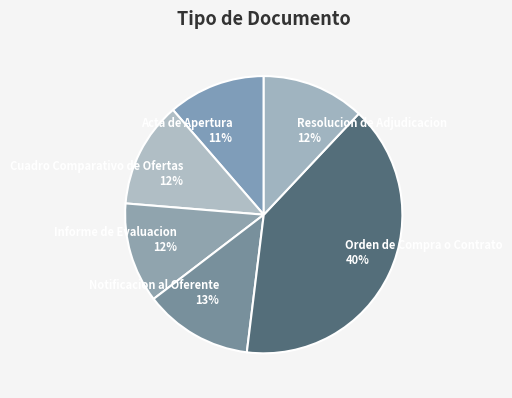

Which has a higher value, Orden de Compra o Contrato or Notificacion al Oferente?

Orden de Compra o Contrato